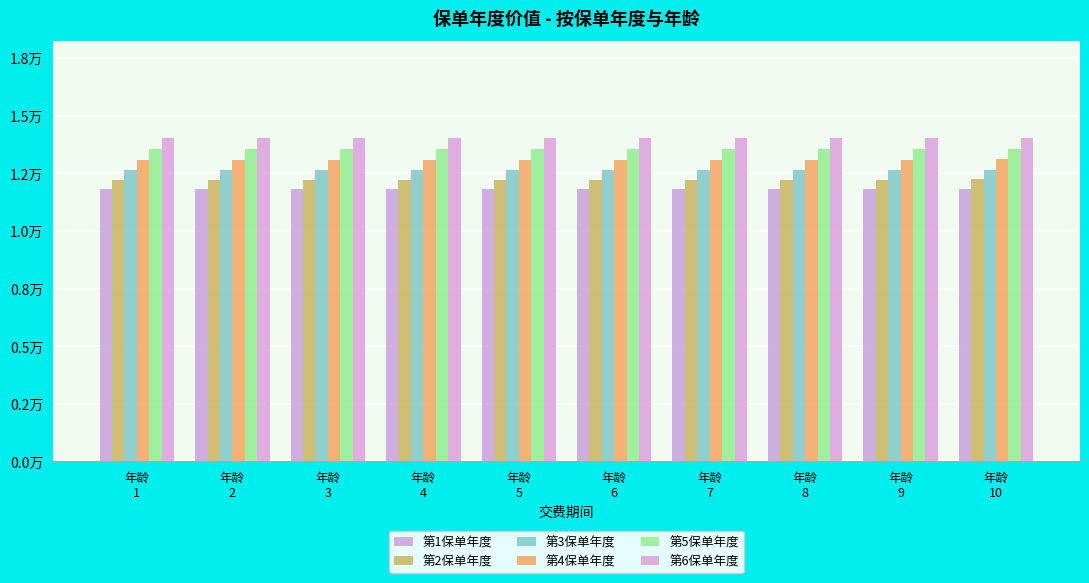

Which category has the highest value across all series?

年龄
10